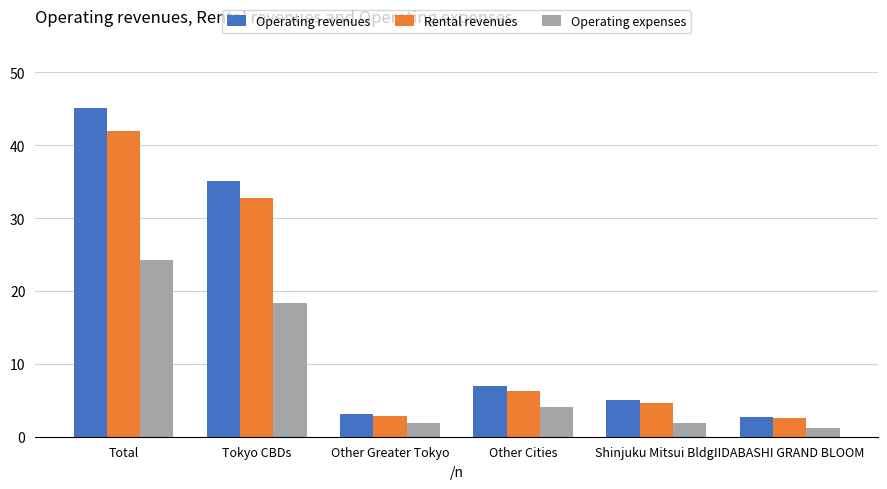

Which category has the highest value across all series?

Total